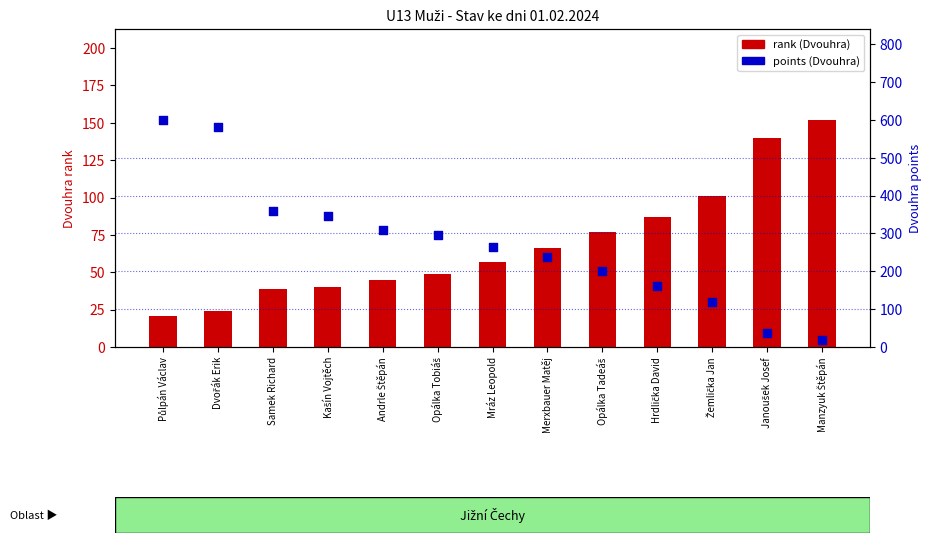

At which category is the sum across all series the highest?

Půlpán Václav